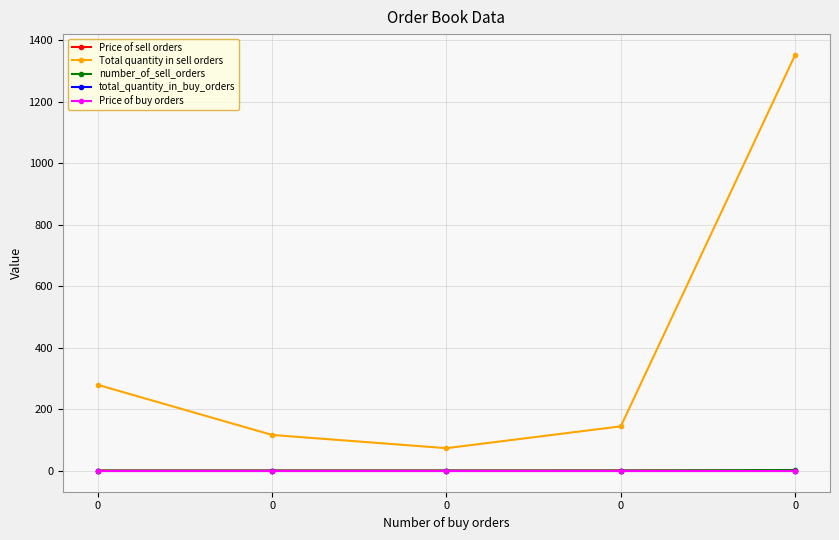

The Price of sell orders series shows 1.3 at 0. True or false?

True